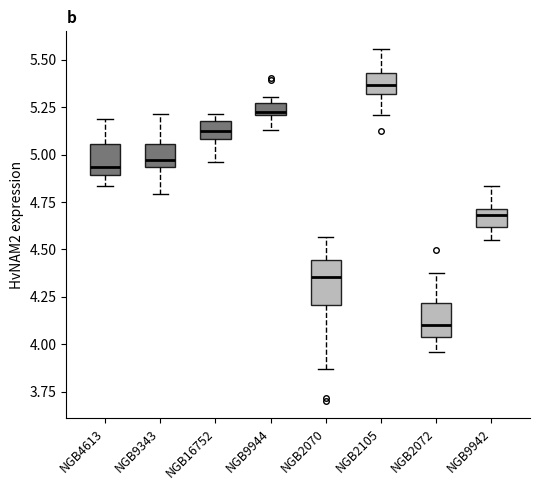

Which box is the tallest, from its lower edge to its upper edge?

NGB2070